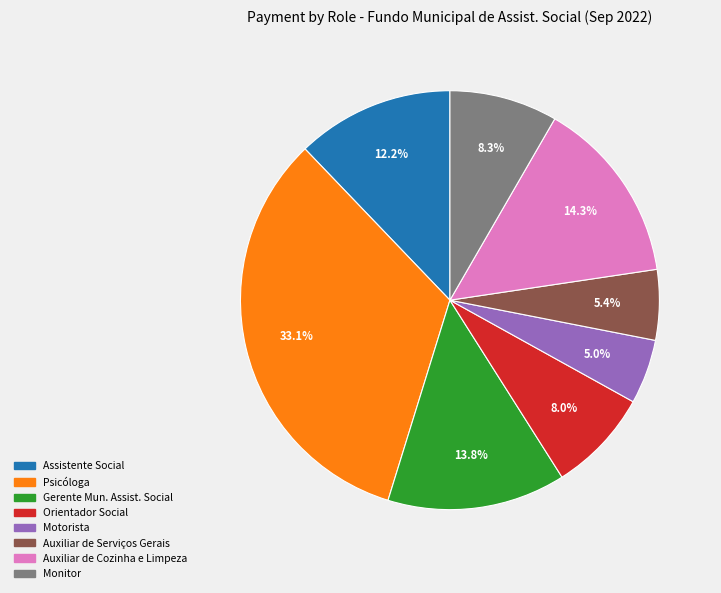

What is the ratio of the value at Gerente Mun. Assist. Social to the value at Orientador Social?

1.7